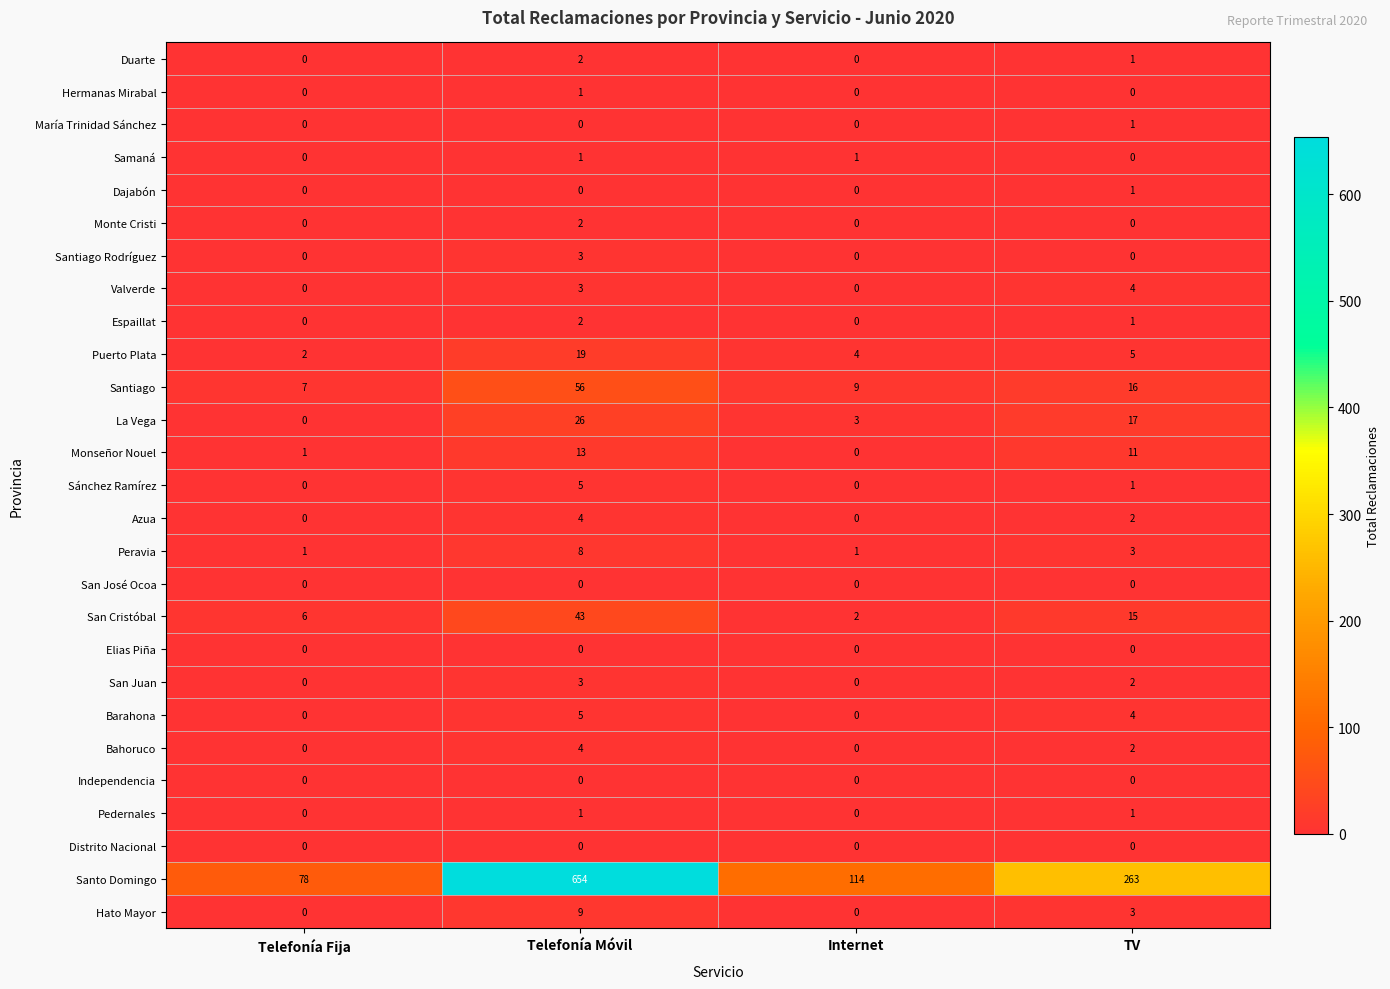

At which category is the sum across all series the highest?

Telefonía Móvil